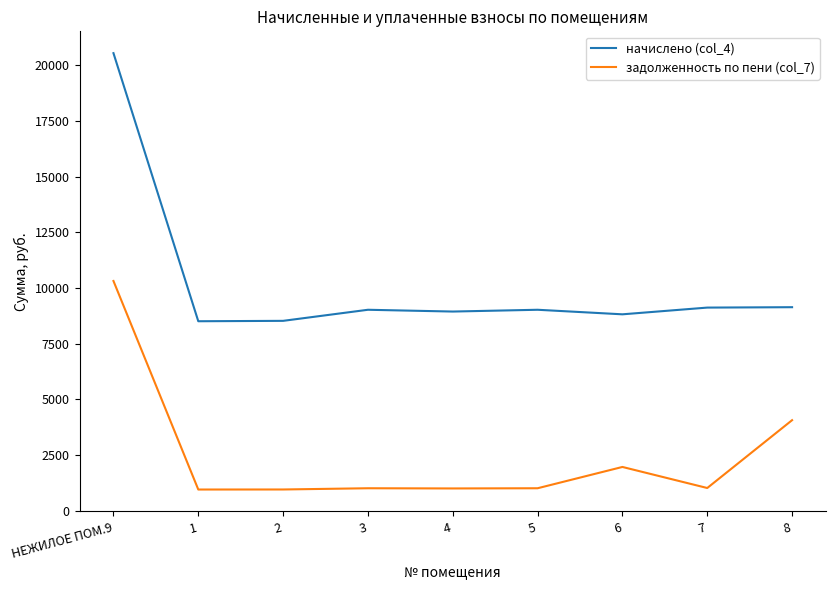

True or false: задолженность по пени (col_7) and начислено (col_4) intersect in this chart.

False